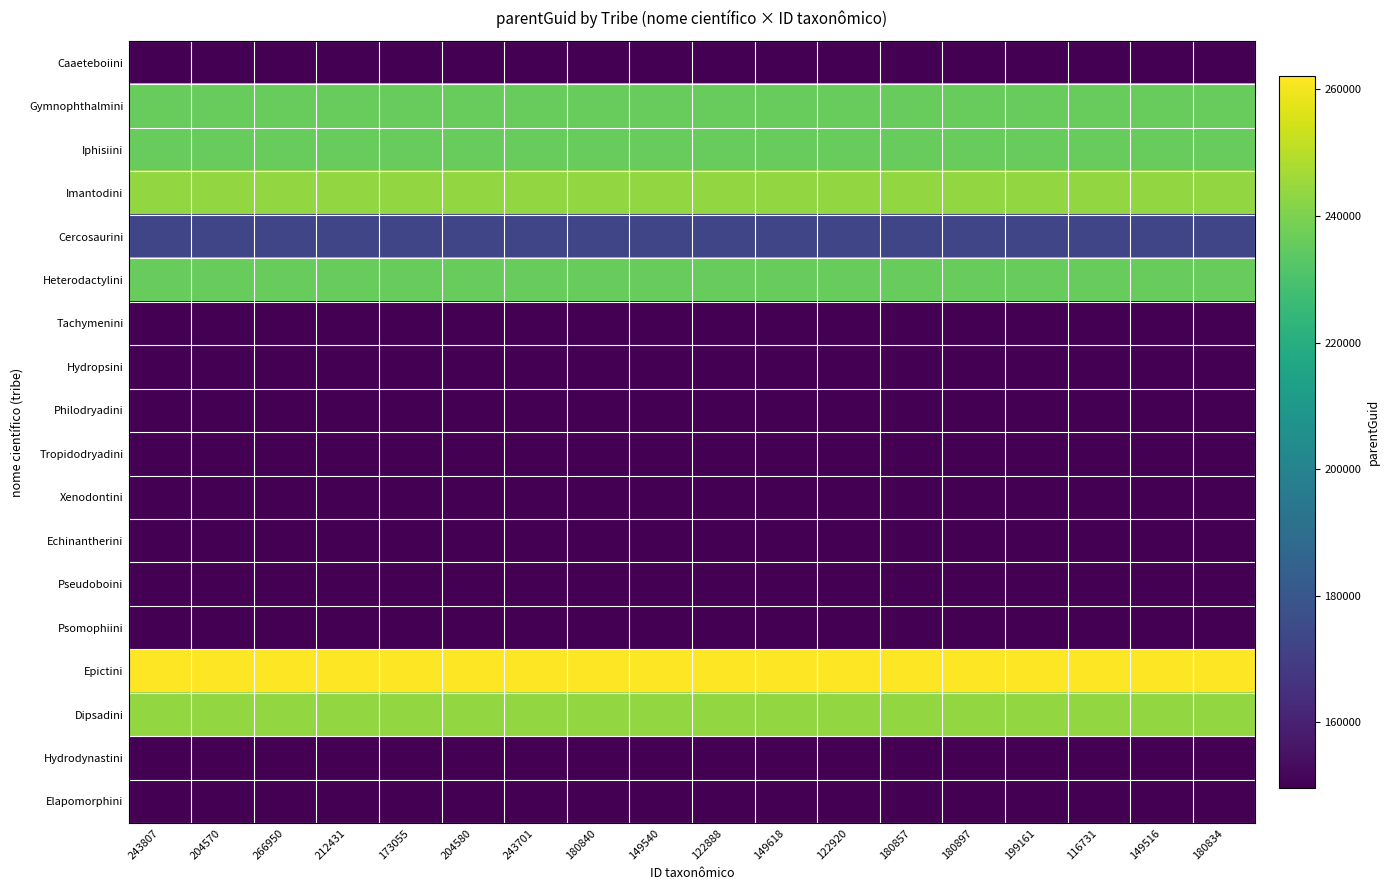

Reading right to left, extract all data points from this chart.

Caaeteboiini: 180834=149620	149516=149620	116731=149620	199161=149620	180897=149620	180857=149620	122920=149620	149618=149620	122888=149620	149540=149620	180840=149620	243701=149620	204580=149620	173055=149620	212431=149620	266950=149620	204570=149620	243807=149620
Gymnophthalmini: 180834=236157	149516=236157	116731=236157	199161=236157	180897=236157	180857=236157	122920=236157	149618=236157	122888=236157	149540=236157	180840=236157	243701=236157	204580=236157	173055=236157	212431=236157	266950=236157	204570=236157	243807=236157
Iphisiini: 180834=236157	149516=236157	116731=236157	199161=236157	180897=236157	180857=236157	122920=236157	149618=236157	122888=236157	149540=236157	180840=236157	243701=236157	204580=236157	173055=236157	212431=236157	266950=236157	204570=236157	243807=236157
Imantodini: 180834=243688	149516=243688	116731=243688	199161=243688	180897=243688	180857=243688	122920=243688	149618=243688	122888=243688	149540=243688	180840=243688	243701=243688	204580=243688	173055=243688	212431=243688	266950=243688	204570=243688	243807=243688
Cercosaurini: 180834=173044	149516=173044	116731=173044	199161=173044	180897=173044	180857=173044	122920=173044	149618=173044	122888=173044	149540=173044	180840=173044	243701=173044	204580=173044	173055=173044	212431=173044	266950=173044	204570=173044	243807=173044
Heterodactylini: 180834=236157	149516=236157	116731=236157	199161=236157	180897=236157	180857=236157	122920=236157	149618=236157	122888=236157	149540=236157	180840=236157	243701=236157	204580=236157	173055=236157	212431=236157	266950=236157	204570=236157	243807=236157
Tachymenini: 180834=149620	149516=149620	116731=149620	199161=149620	180897=149620	180857=149620	122920=149620	149618=149620	122888=149620	149540=149620	180840=149620	243701=149620	204580=149620	173055=149620	212431=149620	266950=149620	204570=149620	243807=149620
Hydropsini: 180834=149620	149516=149620	116731=149620	199161=149620	180897=149620	180857=149620	122920=149620	149618=149620	122888=149620	149540=149620	180840=149620	243701=149620	204580=149620	173055=149620	212431=149620	266950=149620	204570=149620	243807=149620
Philodryadini: 180834=149620	149516=149620	116731=149620	199161=149620	180897=149620	180857=149620	122920=149620	149618=149620	122888=149620	149540=149620	180840=149620	243701=149620	204580=149620	173055=149620	212431=149620	266950=149620	204570=149620	243807=149620
Tropidodryadini: 180834=149620	149516=149620	116731=149620	199161=149620	180897=149620	180857=149620	122920=149620	149618=149620	122888=149620	149540=149620	180840=149620	243701=149620	204580=149620	173055=149620	212431=149620	266950=149620	204570=149620	243807=149620
Xenodontini: 180834=149620	149516=149620	116731=149620	199161=149620	180897=149620	180857=149620	122920=149620	149618=149620	122888=149620	149540=149620	180840=149620	243701=149620	204580=149620	173055=149620	212431=149620	266950=149620	204570=149620	243807=149620
Echinantherini: 180834=149620	149516=149620	116731=149620	199161=149620	180897=149620	180857=149620	122920=149620	149618=149620	122888=149620	149540=149620	180840=149620	243701=149620	204580=149620	173055=149620	212431=149620	266950=149620	204570=149620	243807=149620
Pseudoboini: 180834=149620	149516=149620	116731=149620	199161=149620	180897=149620	180857=149620	122920=149620	149618=149620	122888=149620	149540=149620	180840=149620	243701=149620	204580=149620	173055=149620	212431=149620	266950=149620	204570=149620	243807=149620
Psomophiini: 180834=149620	149516=149620	116731=149620	199161=149620	180897=149620	180857=149620	122920=149620	149618=149620	122888=149620	149540=149620	180840=149620	243701=149620	204580=149620	173055=149620	212431=149620	266950=149620	204570=149620	243807=149620
Epictini: 180834=262076	149516=262076	116731=262076	199161=262076	180897=262076	180857=262076	122920=262076	149618=262076	122888=262076	149540=262076	180840=262076	243701=262076	204580=262076	173055=262076	212431=262076	266950=262076	204570=262076	243807=262076
Dipsadini: 180834=243688	149516=243688	116731=243688	199161=243688	180897=243688	180857=243688	122920=243688	149618=243688	122888=243688	149540=243688	180840=243688	243701=243688	204580=243688	173055=243688	212431=243688	266950=243688	204570=243688	243807=243688
Hydrodynastini: 180834=149620	149516=149620	116731=149620	199161=149620	180897=149620	180857=149620	122920=149620	149618=149620	122888=149620	149540=149620	180840=149620	243701=149620	204580=149620	173055=149620	212431=149620	266950=149620	204570=149620	243807=149620
Elapomorphini: 180834=149620	149516=149620	116731=149620	199161=149620	180897=149620	180857=149620	122920=149620	149618=149620	122888=149620	149540=149620	180840=149620	243701=149620	204580=149620	173055=149620	212431=149620	266950=149620	204570=149620	243807=149620